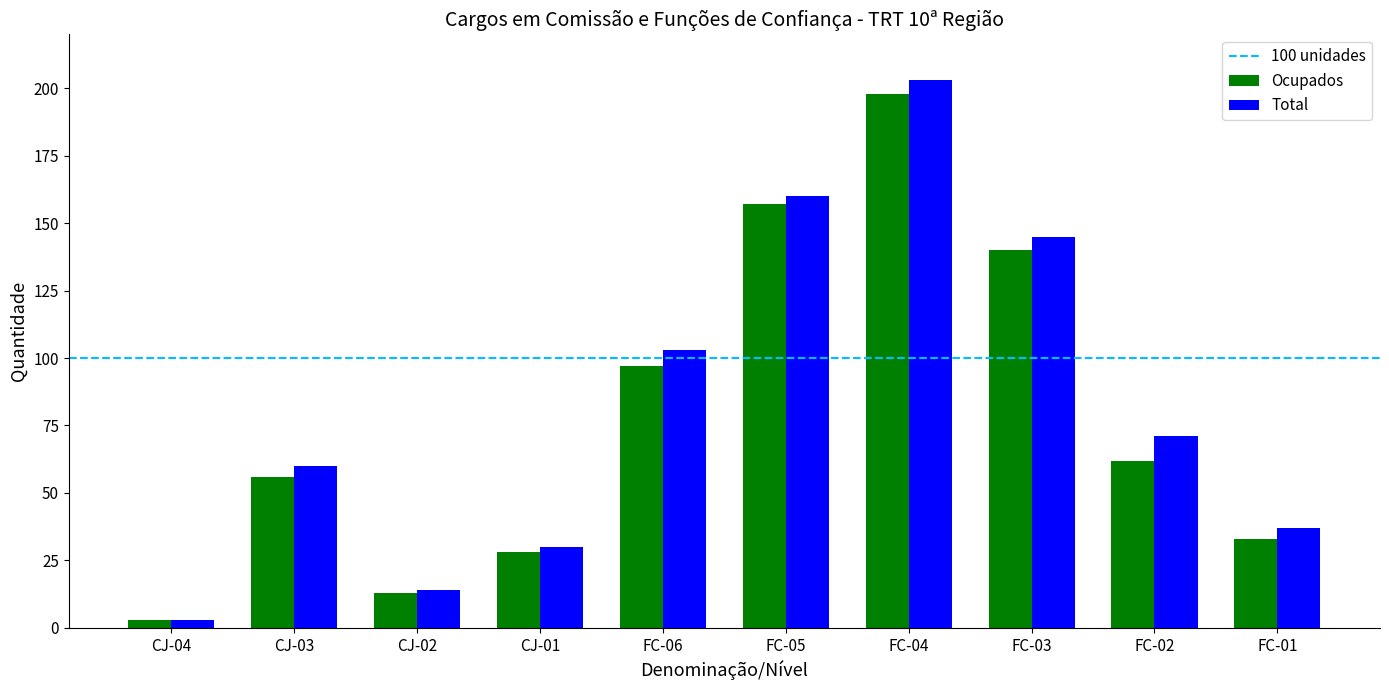

Where is Ocupados nearest to the value 100?

FC-06